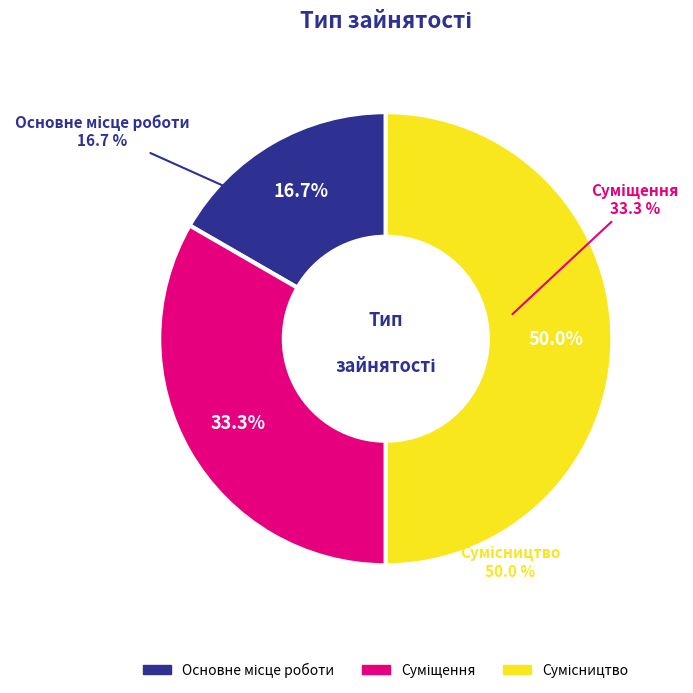

Rank the categories by value from highest to lowest.

Сумісництво, Суміщення, Основне місце роботи